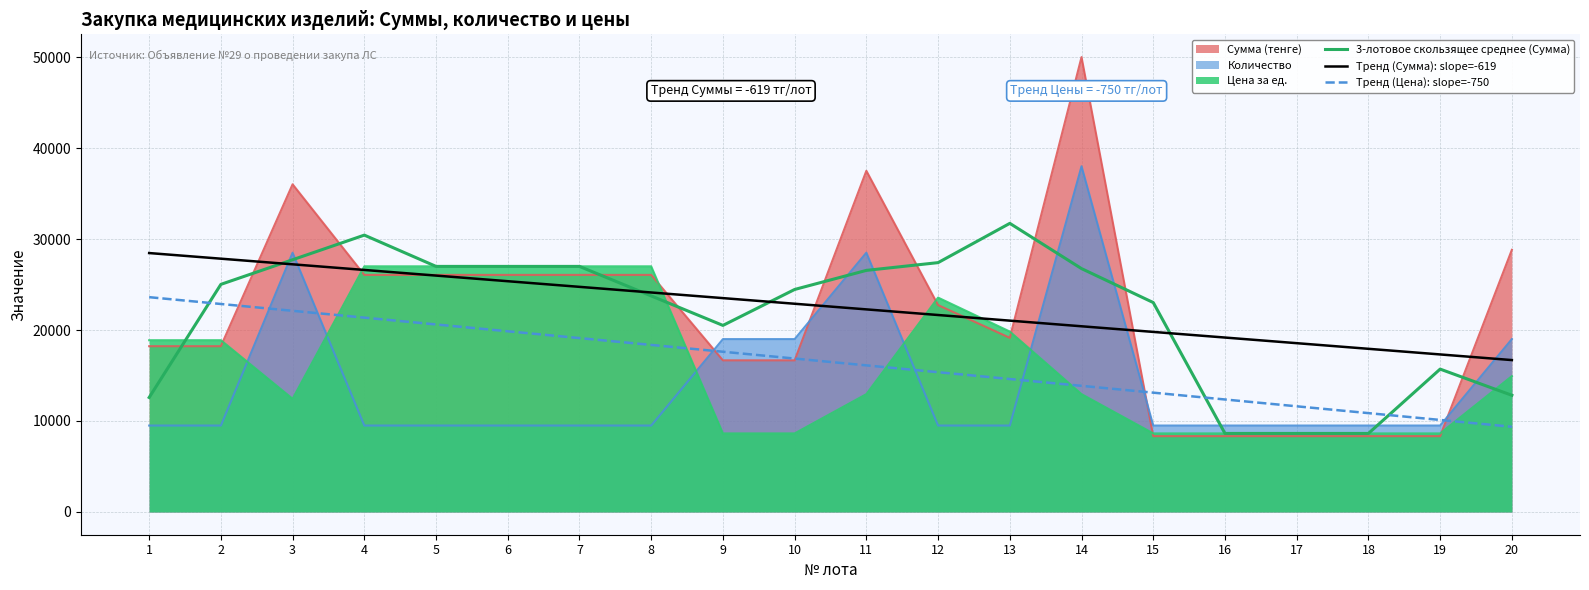

Is the value of Тренд (Сумма): slope=-619 at 16 greater than the value of 3-лотовое скользящее среднее (Сумма) at 12?

No